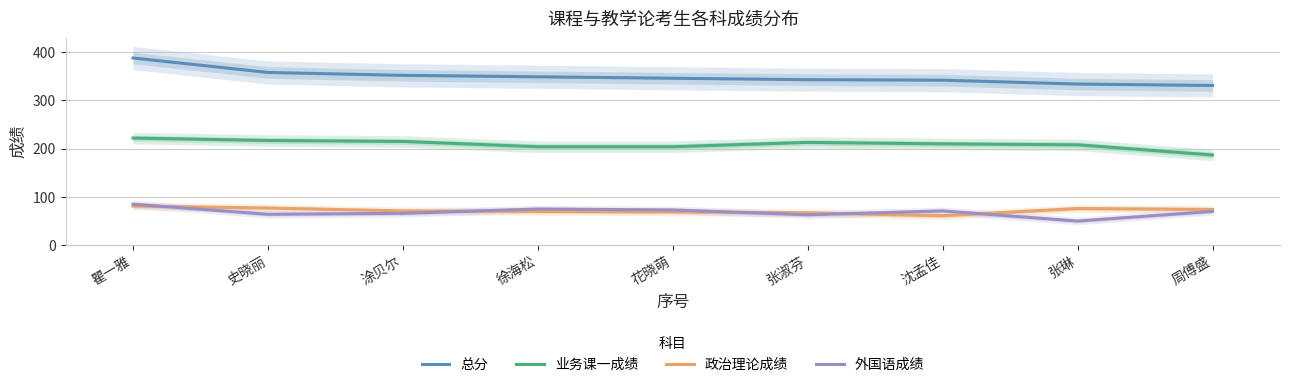

What position from the right is 瞿一雅?

9